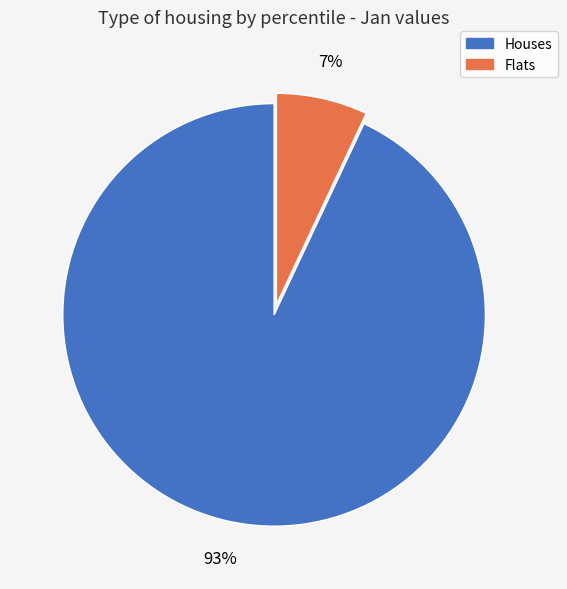

Is there a majority slice in this chart?

Yes